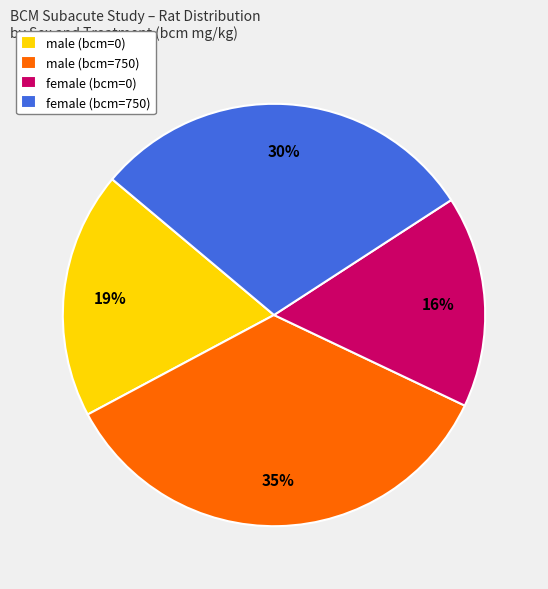

Between male (bcm=0) and female (bcm=750), which is larger?

female (bcm=750)